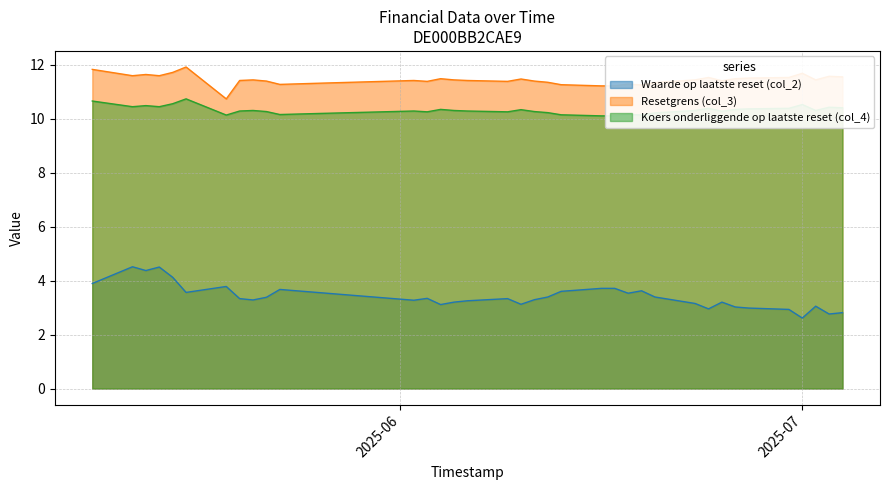

List the series in order of their peak value, highest first.

Resetgrens (col_3), Koers onderliggende op laatste reset (col_4), Waarde op laatste reset (col_2)